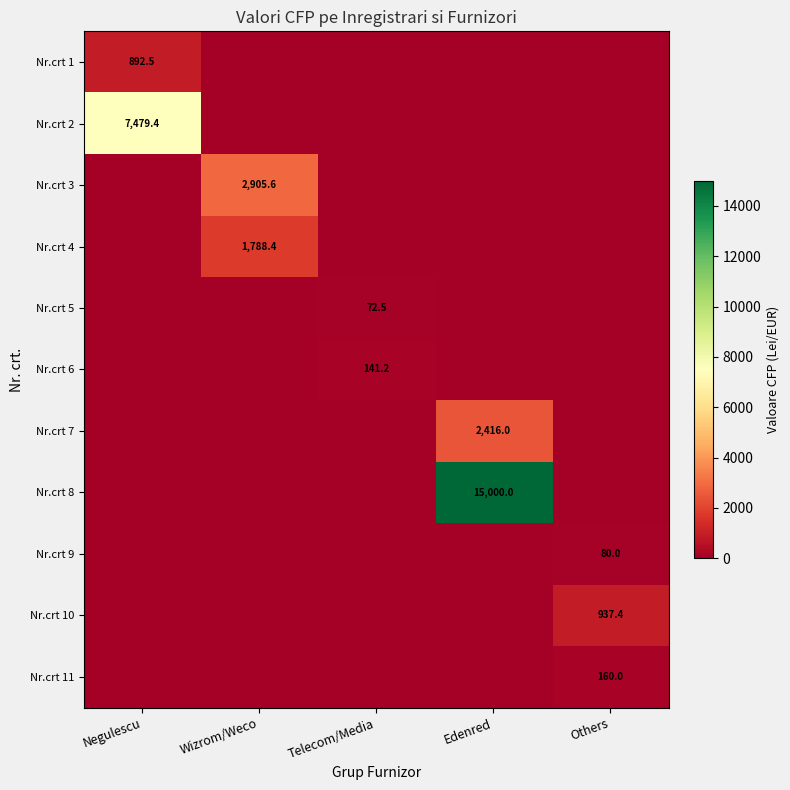

The value of Nr.crt 5 at Telecom/Media is 72.5. True or false?

True